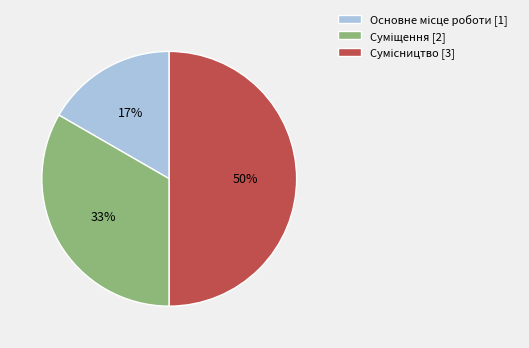

To the nearest percent, what is the difference between the largest and smallest slice percentages?

33%